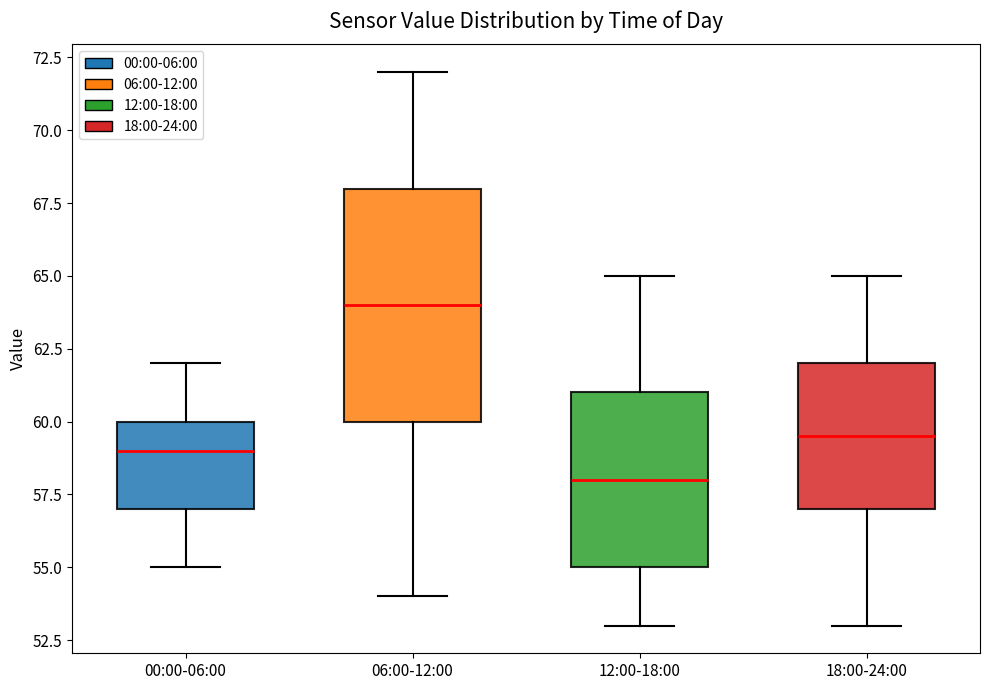

Reading left to right, transcribe this box plot: for each box, give where its median line is, the range the box spans, and where its two whiskers end, as read against the y-axis. The values are not printed on the chart, so give them approximately, as read against the axis.

00:00-06:00: median 59.0, box 57.0 to 60.0, whiskers 55.0 to 62.0
06:00-12:00: median 64.0, box 60.0 to 68.0, whiskers 54.0 to 72.0
12:00-18:00: median 58.0, box 55.0 to 61.0, whiskers 53.0 to 65.0
18:00-24:00: median 59.5, box 57.0 to 62.0, whiskers 53.0 to 65.0